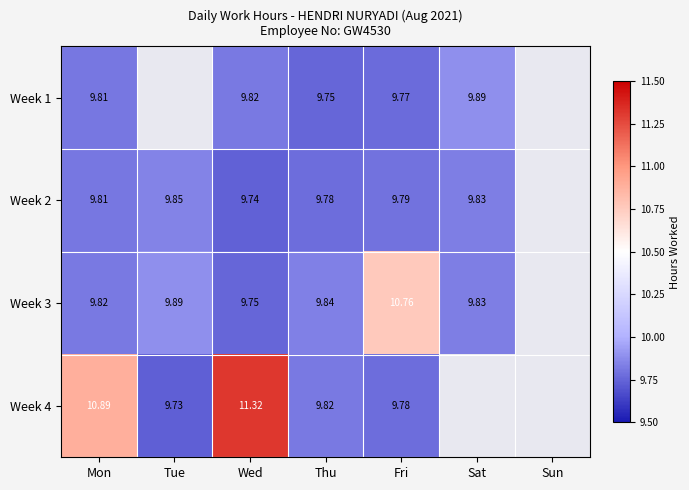

At which label is Week 1 closest to 9?

Thu